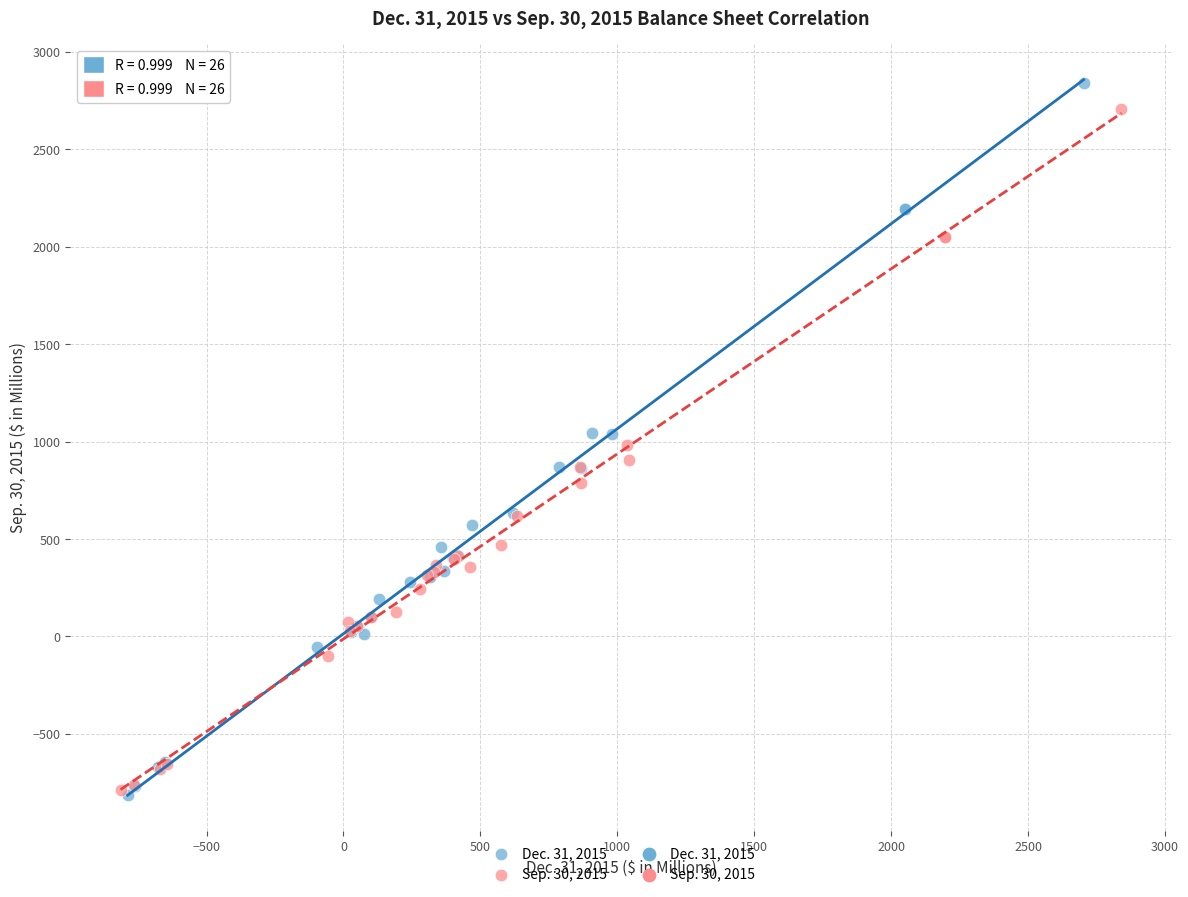

Which series has the largest Y range (max minus min)?

Dec. 31, 2015